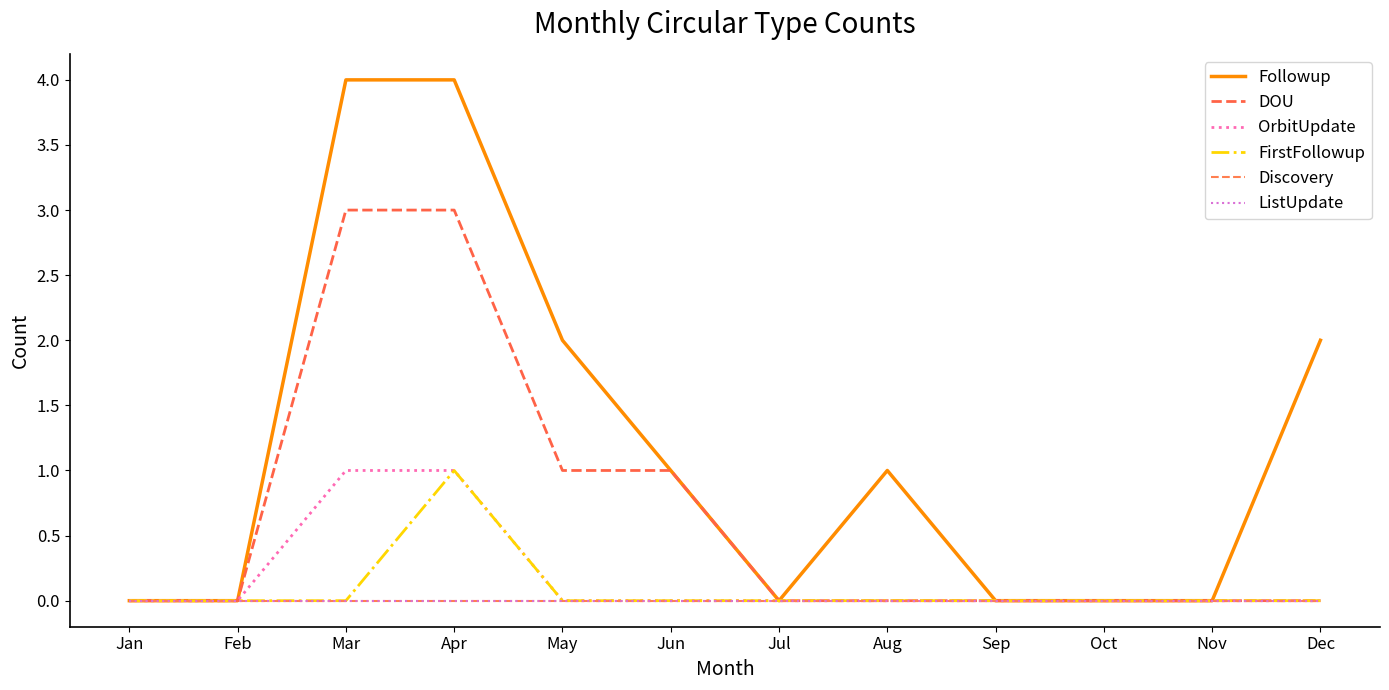

At which label is DOU closest to 1?

May